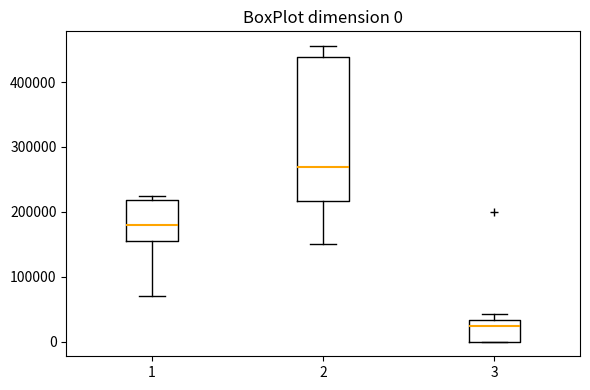

Which box is the tallest, from its lower edge to its upper edge?

2